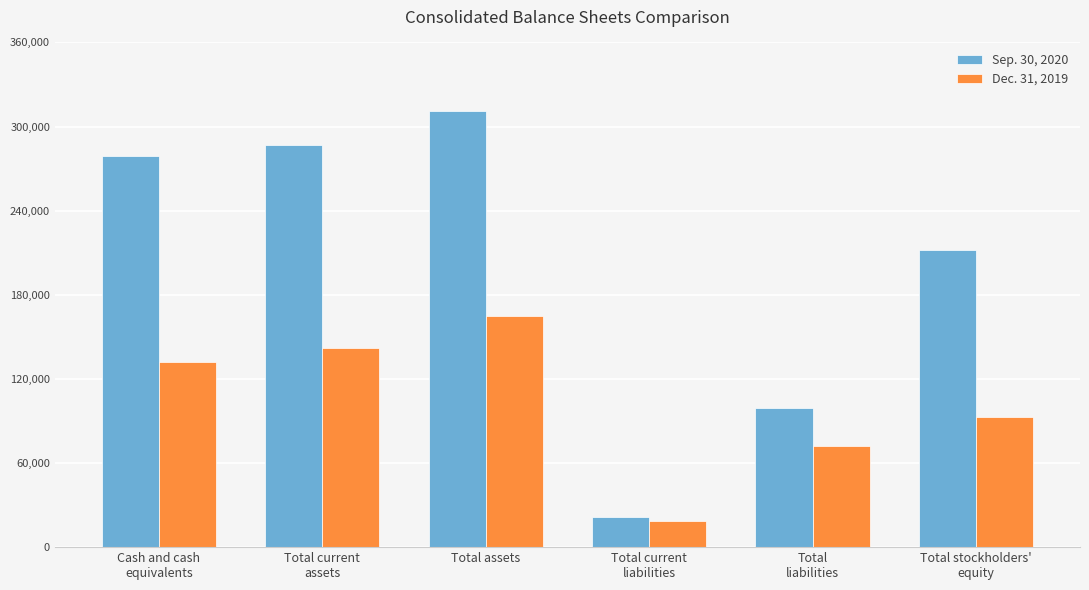

How many series are shown in this chart?

2